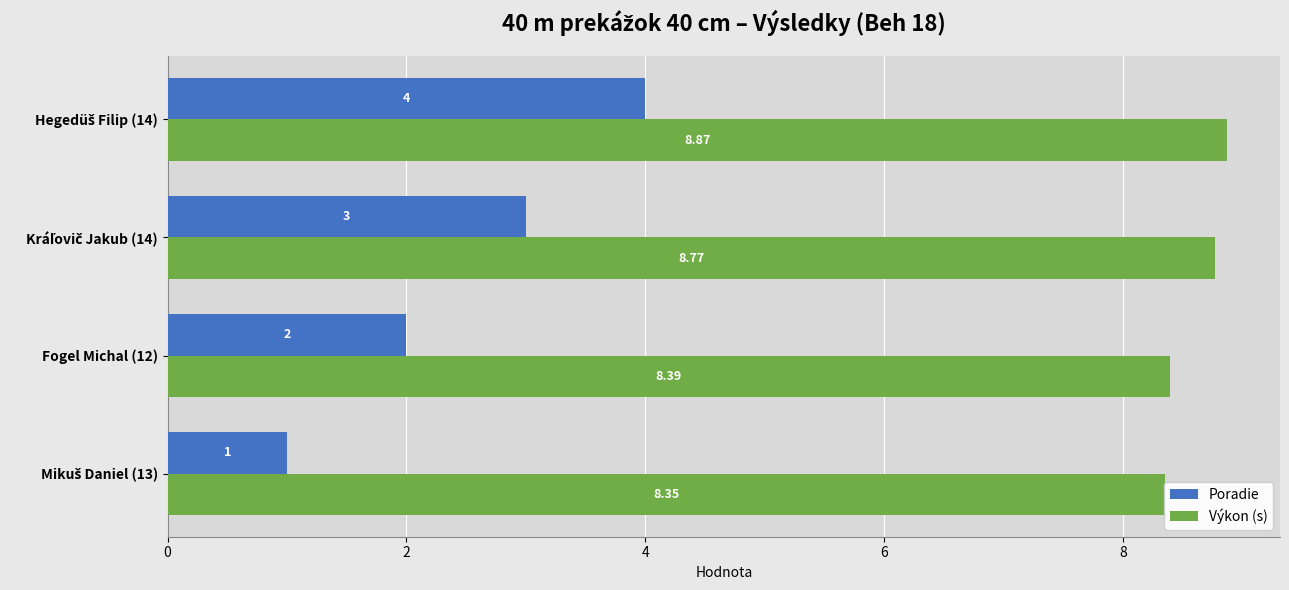

What are all the series names shown in the legend?

Poradie, Výkon (s)